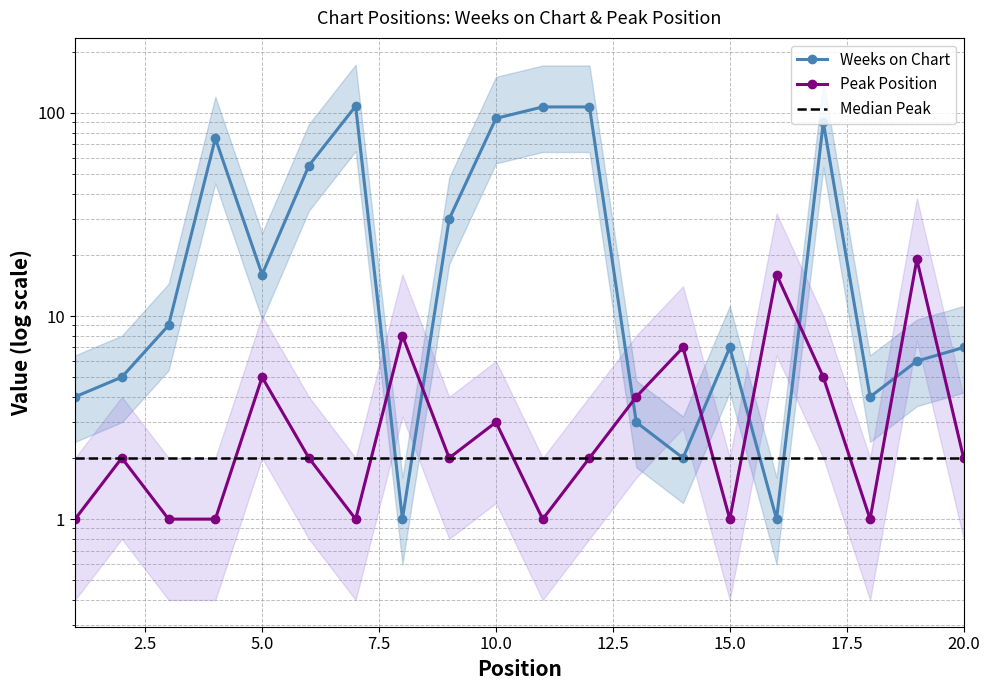

At which label does Peak Position reach its minimum?

1